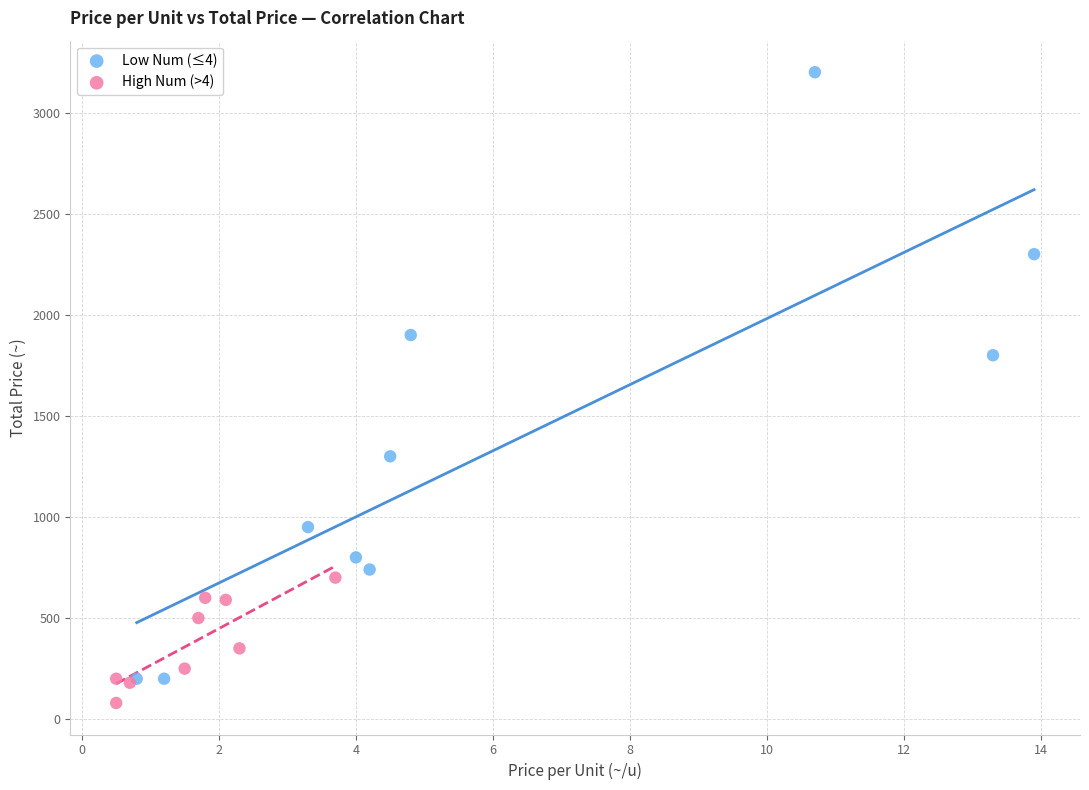

Which series has the largest Y range (max minus min)?

Low Num (≤4)